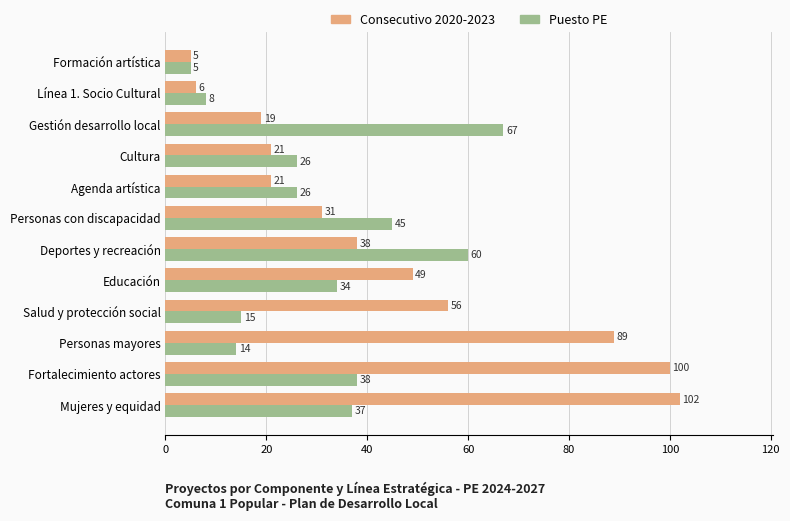

What is the approximate value of Consecutivo 2020-2023 at Agenda artística?

21